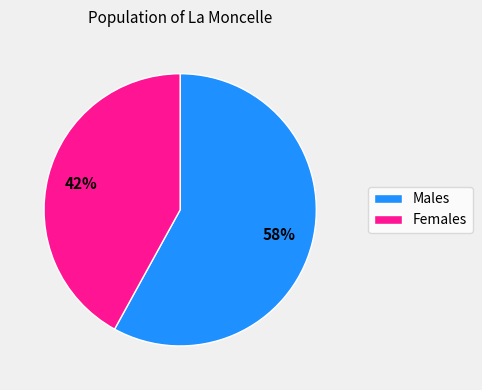

To the nearest percent, what is the average slice percentage?

50%